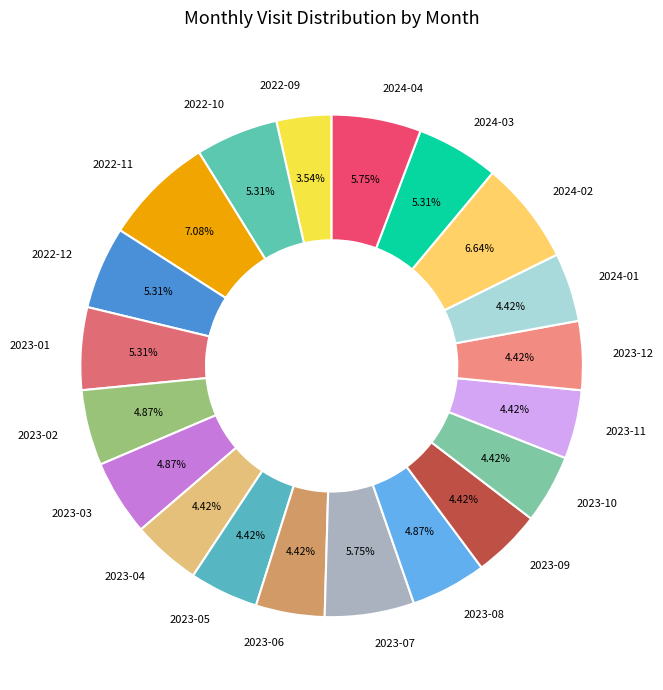

To the nearest percent, what is the combined percentage of 2023-12 and 2023-08?

9%